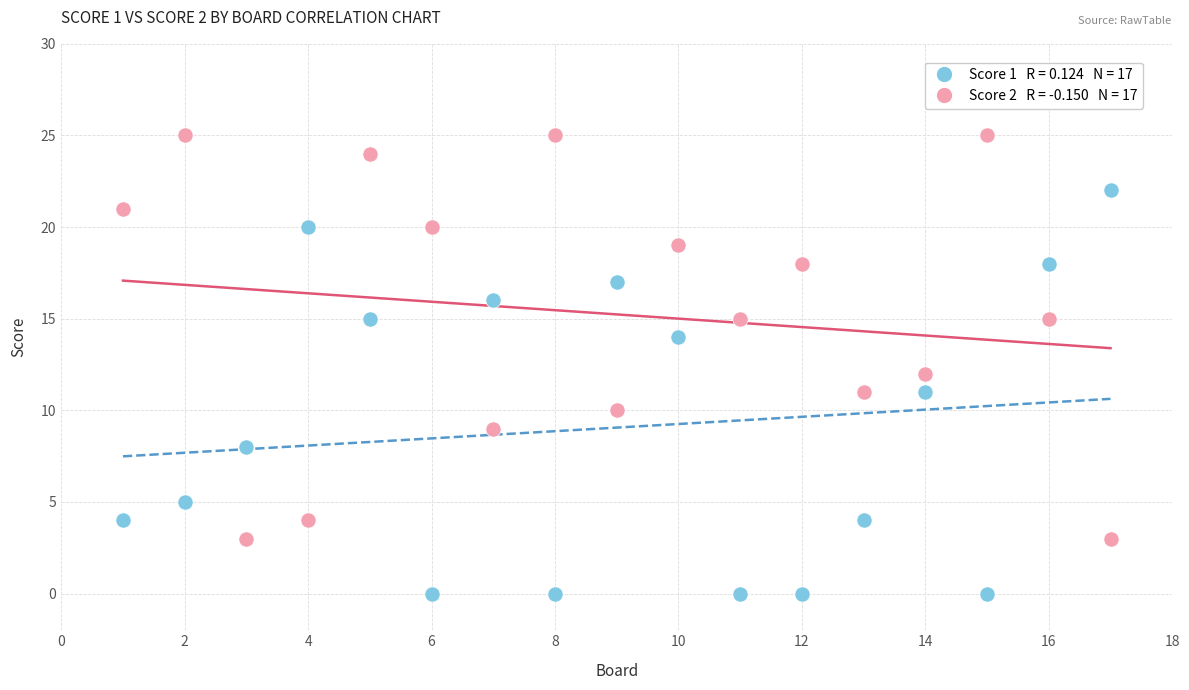

Across all data points, what is the range of X values (max minus min)?

16